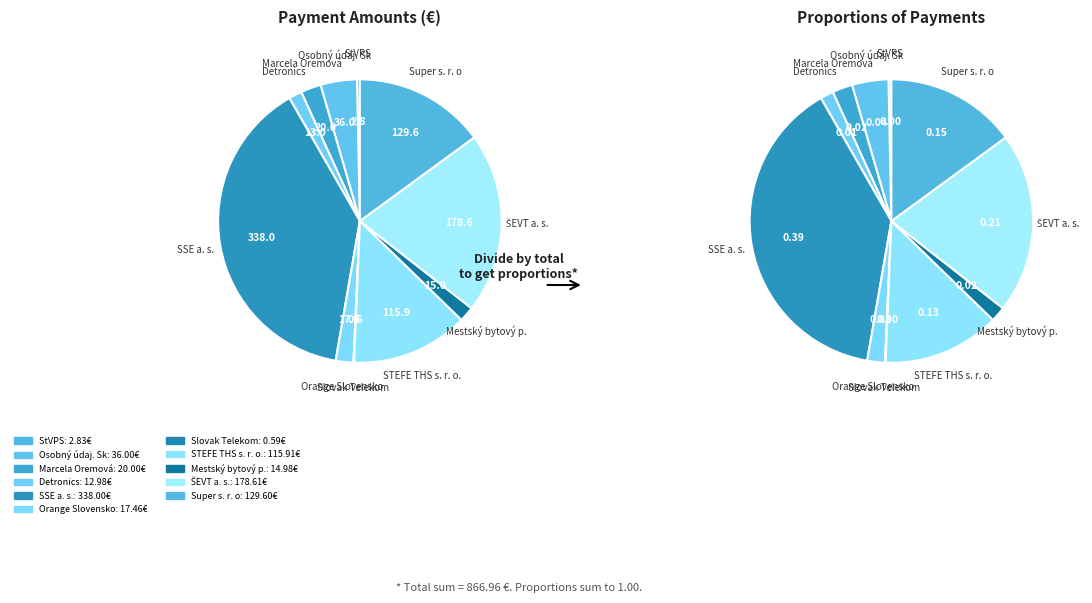

To the nearest percent, what is the average slice percentage?

9%